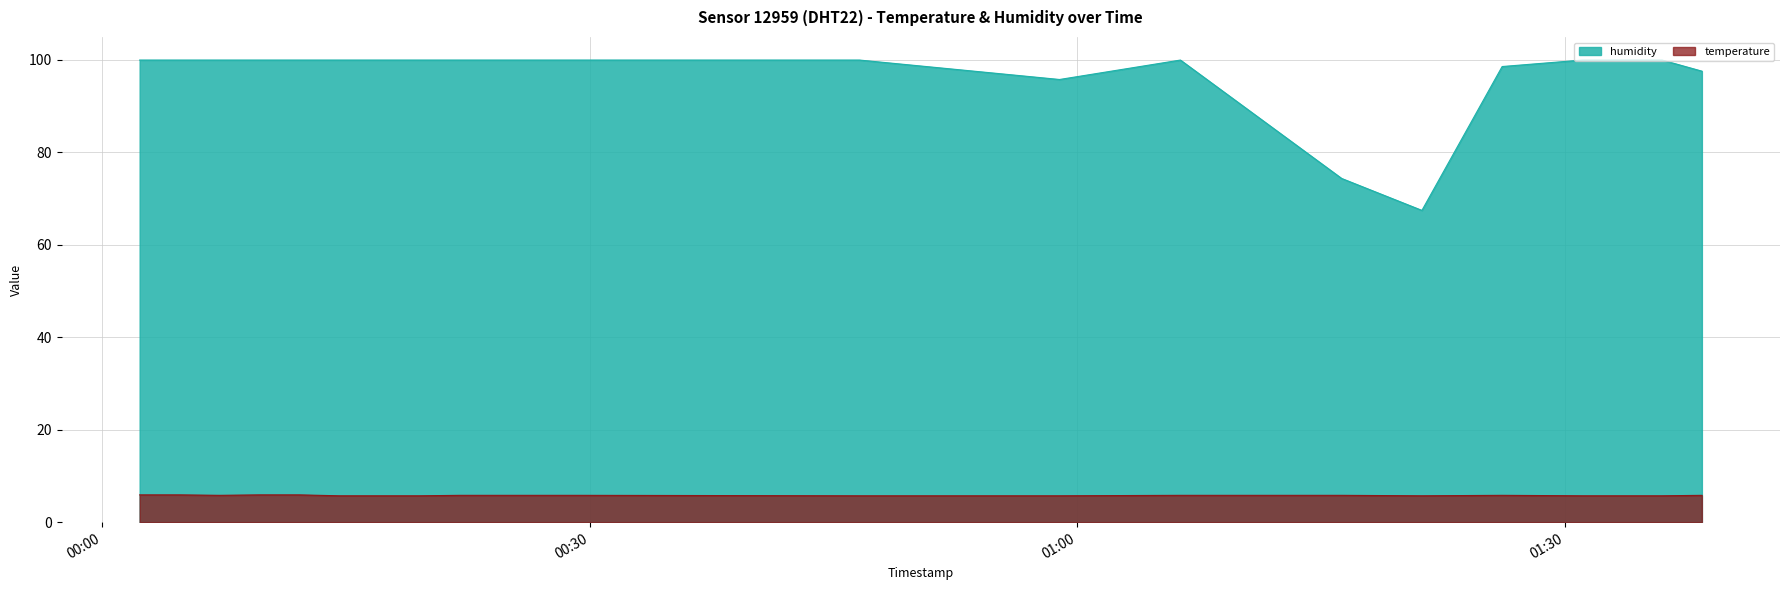

True or false: temperature and humidity cross at least once.

False